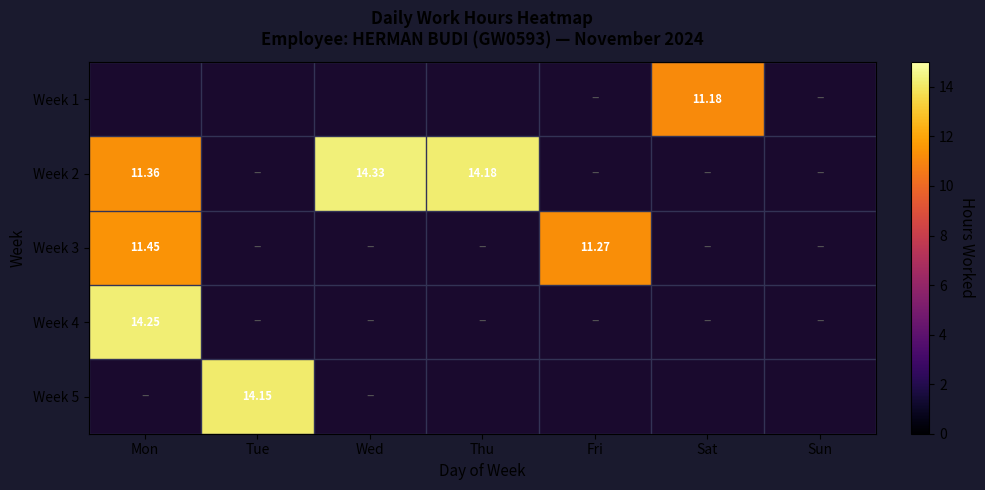

At which category does the chart reach its minimum across all series?

Sat